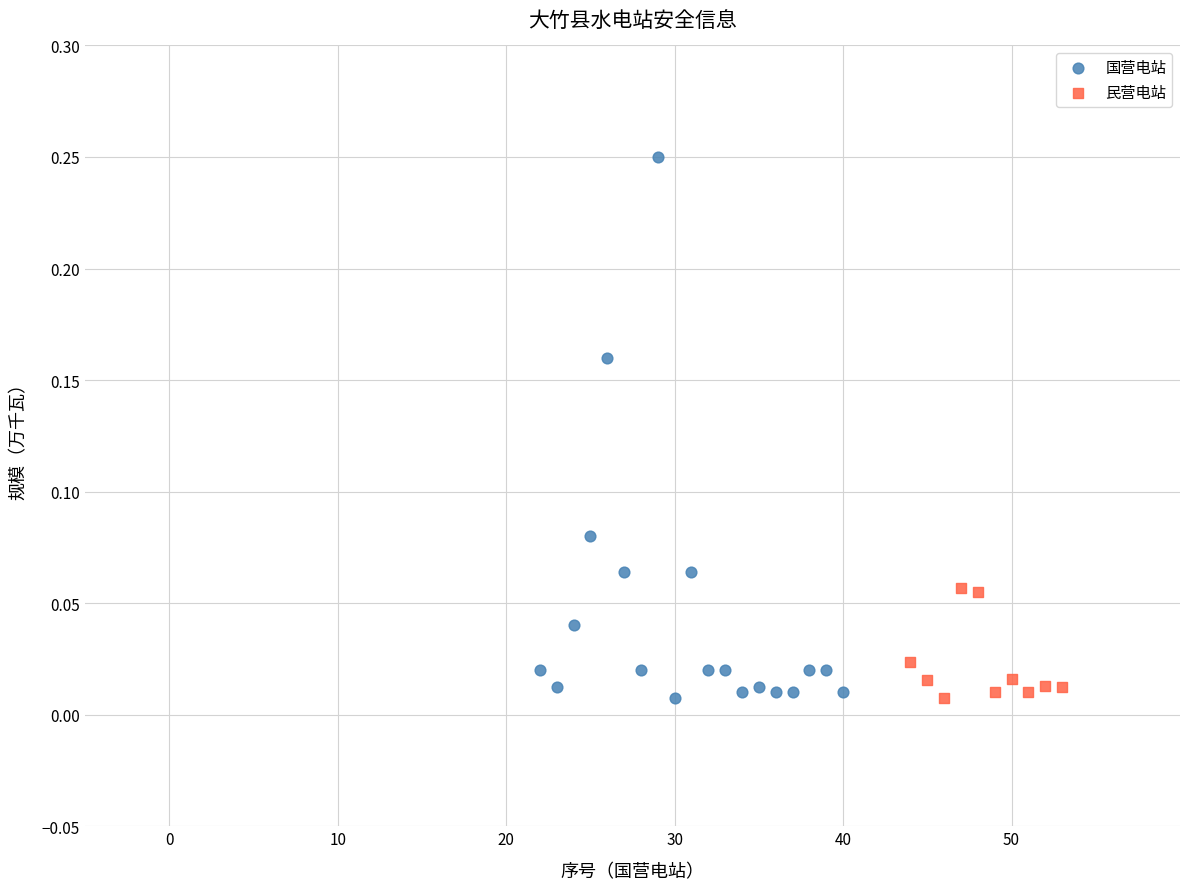

Which series reaches the maximum Y coordinate?

国营电站